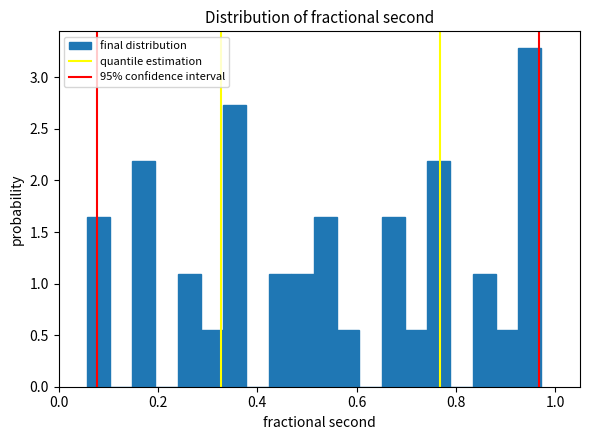

Around what value on the x-axis is the tallest bar? Give the approximate position of its centre, as read against the axis.

0.94